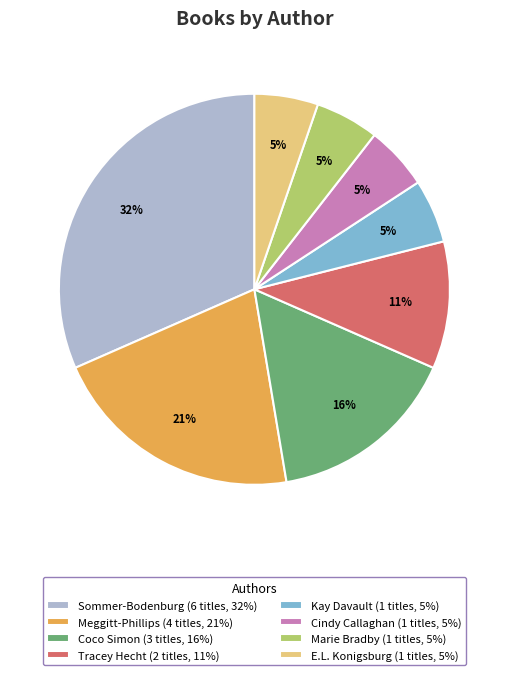

Combined, do Coco Simon (3 titles, 16%) and Meggitt-Phillips (4 titles, 21%) account for over 50%?

No